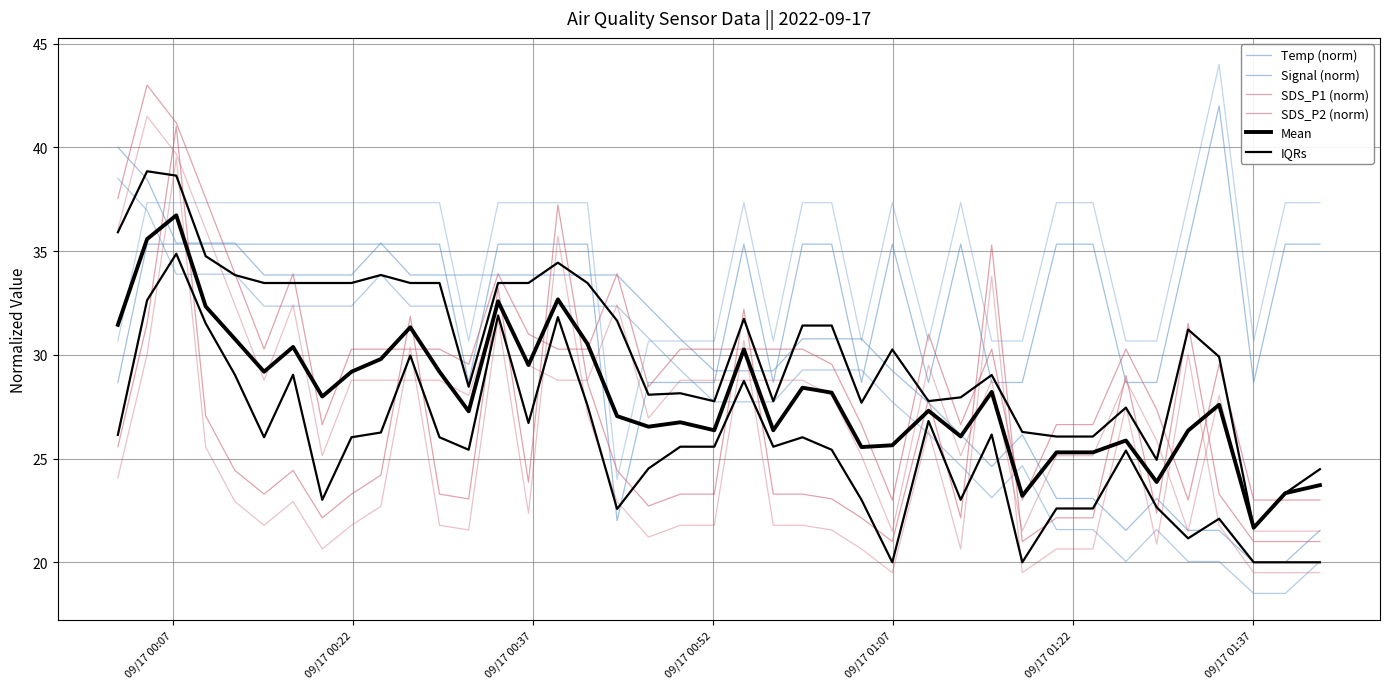

Is the value of Temp (norm) at 23 greater than the value of SDS_P1 (norm) at 37?

Yes